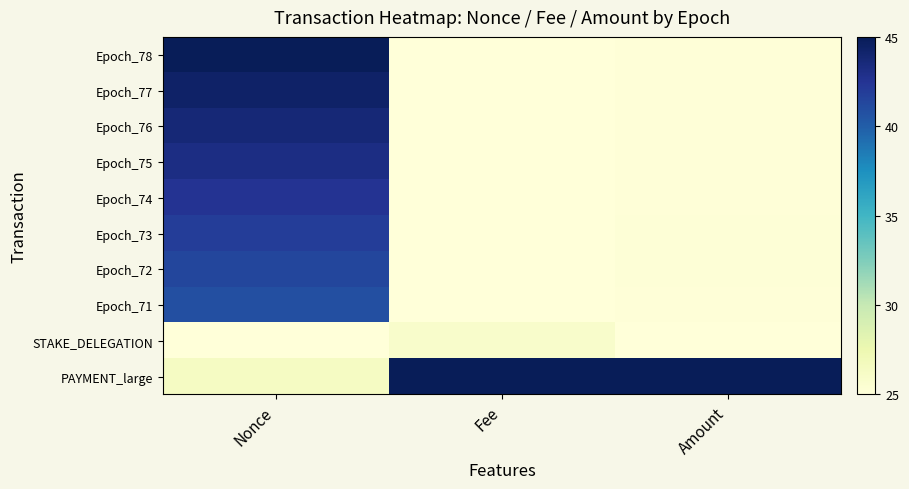

Which has a higher value, Fee or Nonce?

Nonce